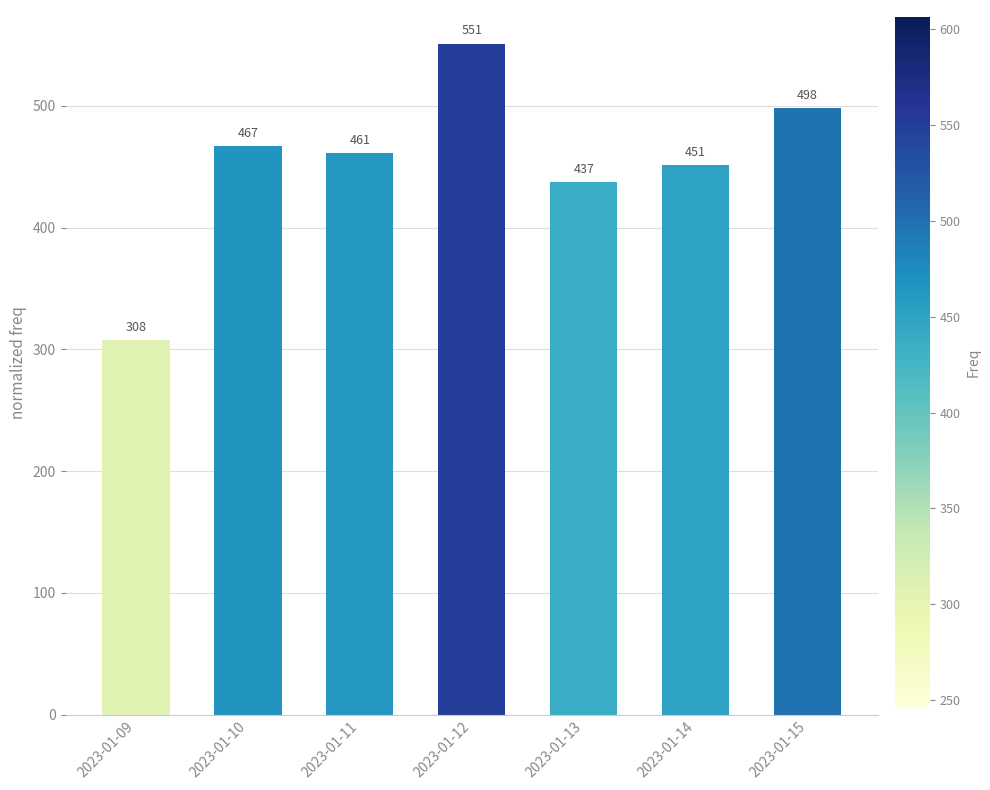

Are the bars horizontal?

No